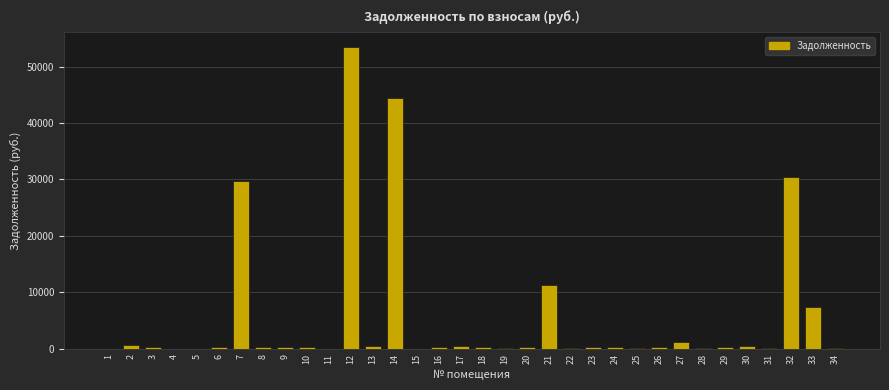

What is the sum of all values?

186418.5